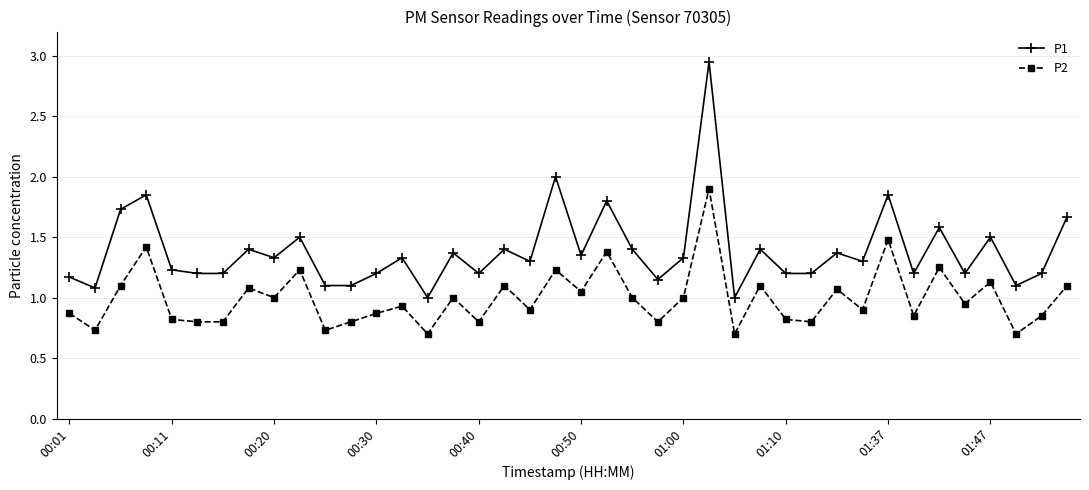

Rank the series by their maximum value, from highest to lowest.

P1, P2